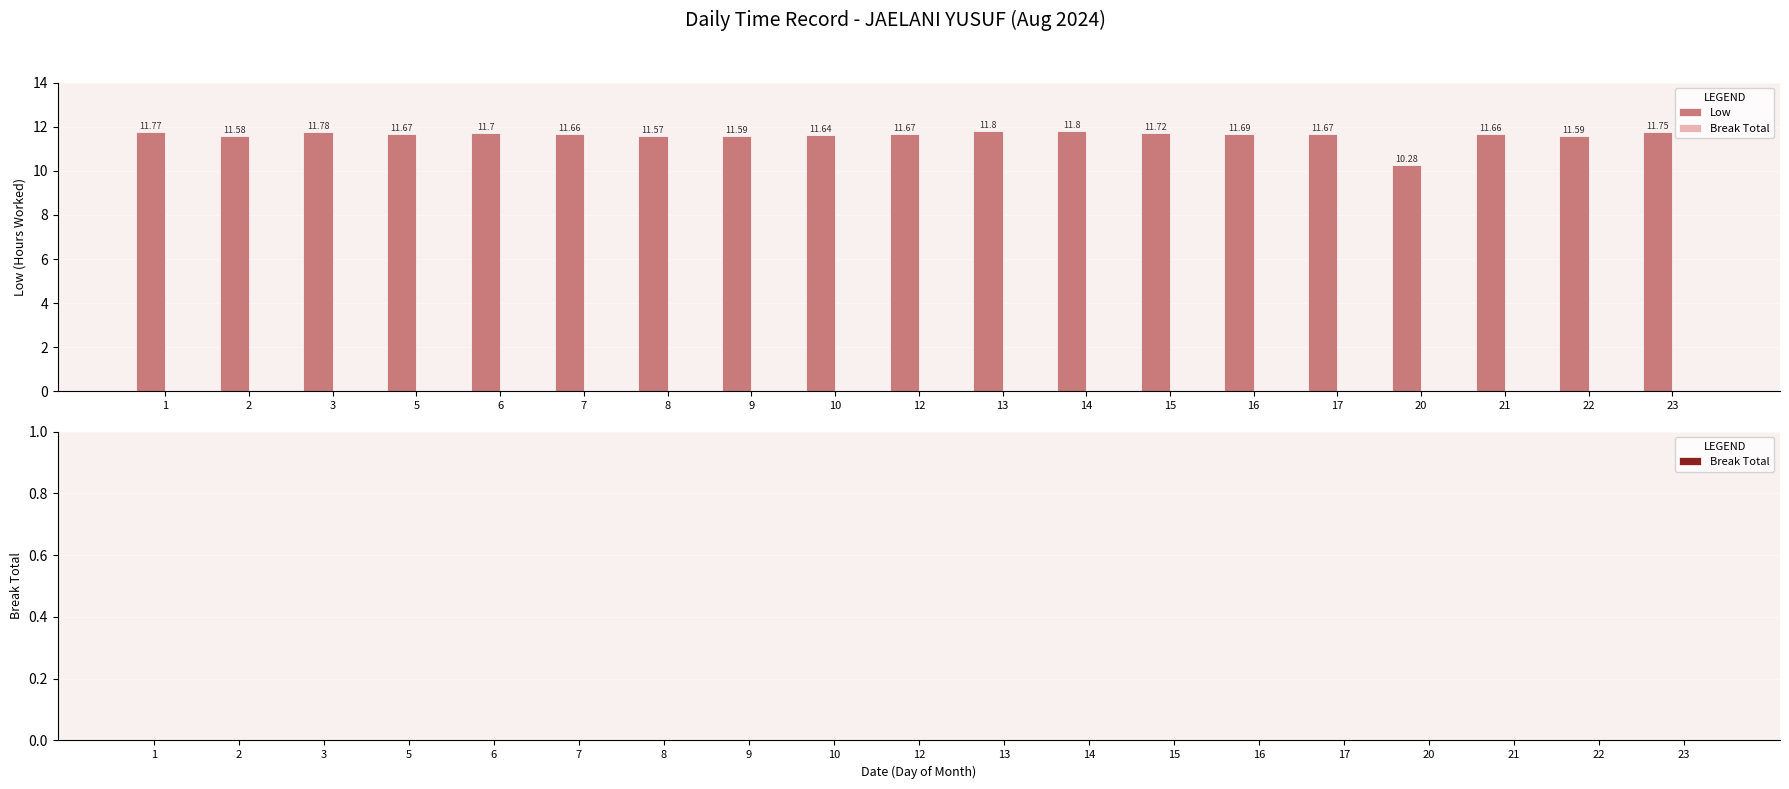

What is the difference between the second highest and minimum values?

1.5